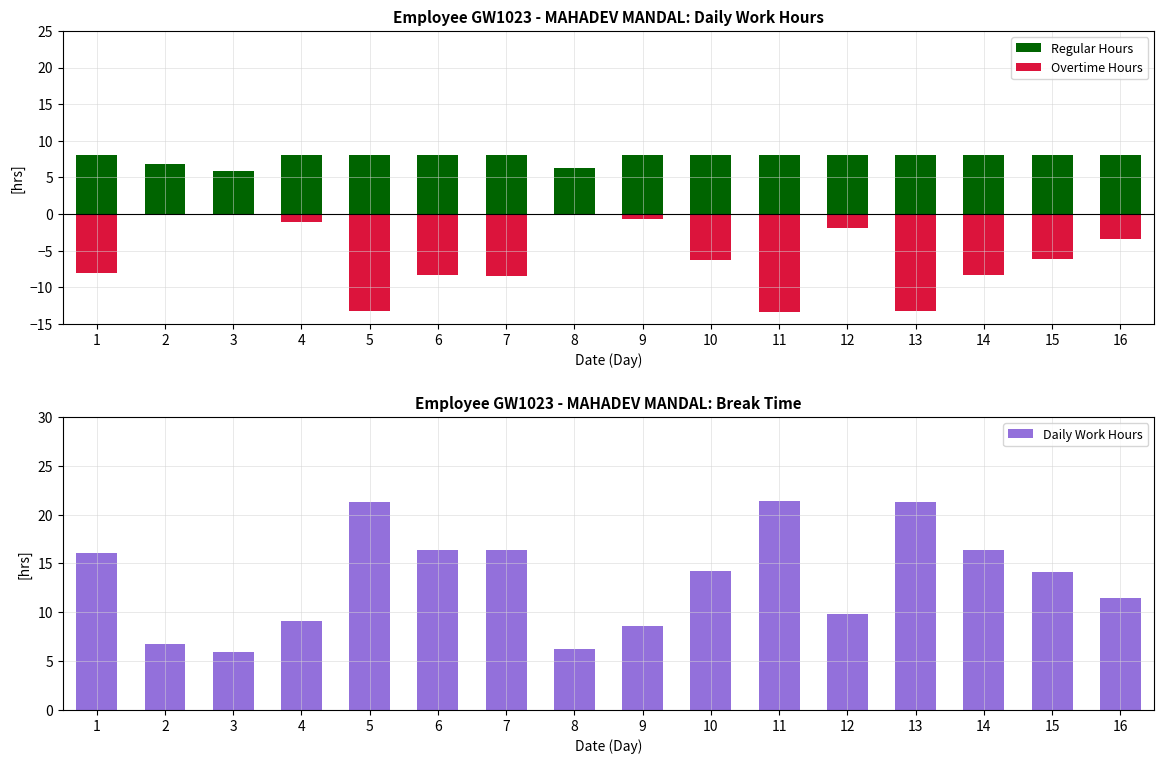

Which category has the highest value across all series?

11